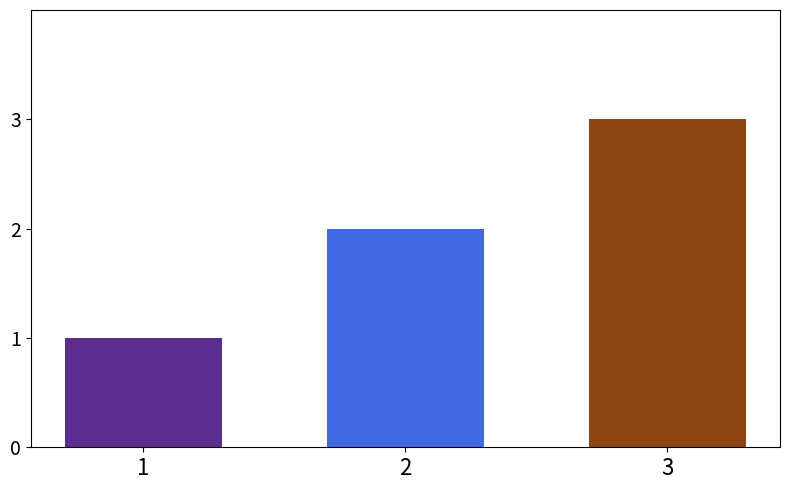

What is the greatest value displayed?

3